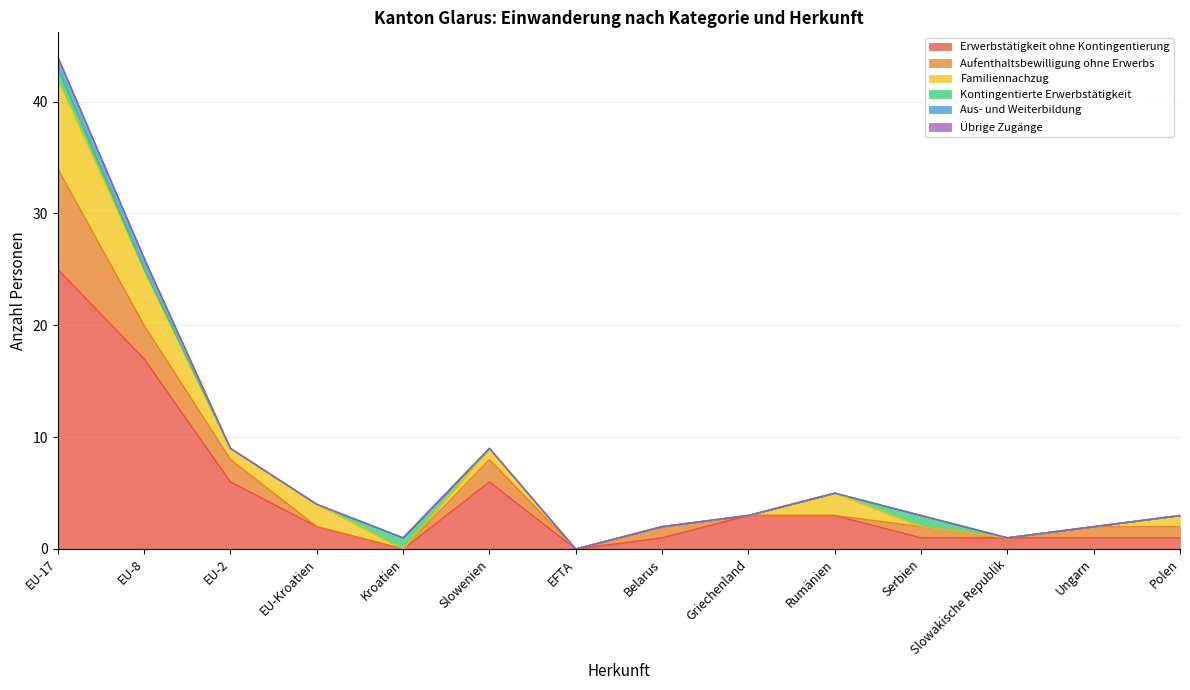

At how many categories does at least one series exceed 4?

4